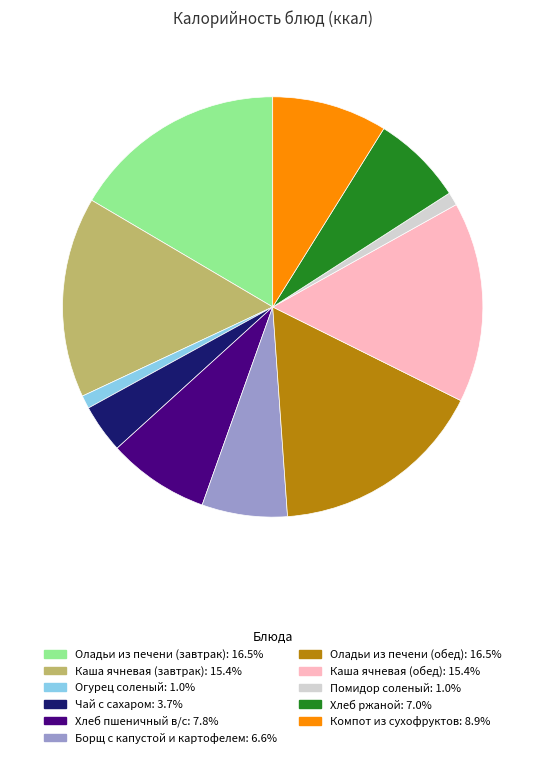

Does Хлеб пшеничный в/с account for over 50% of the chart?

No